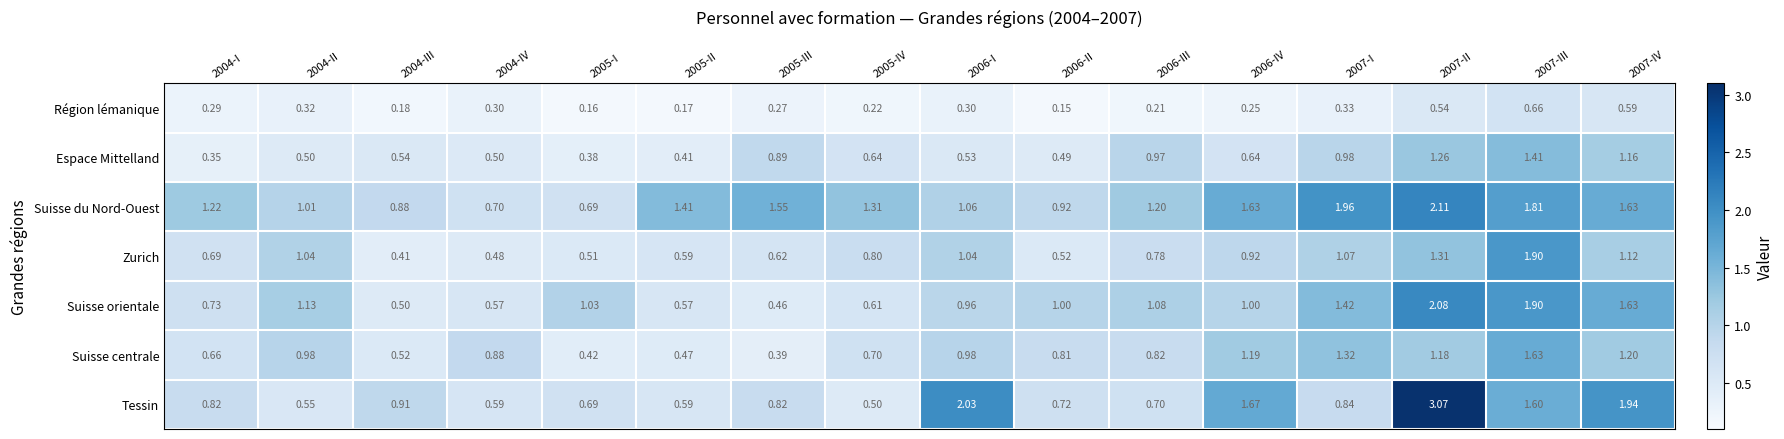

Count the number of categories in the chart.

16